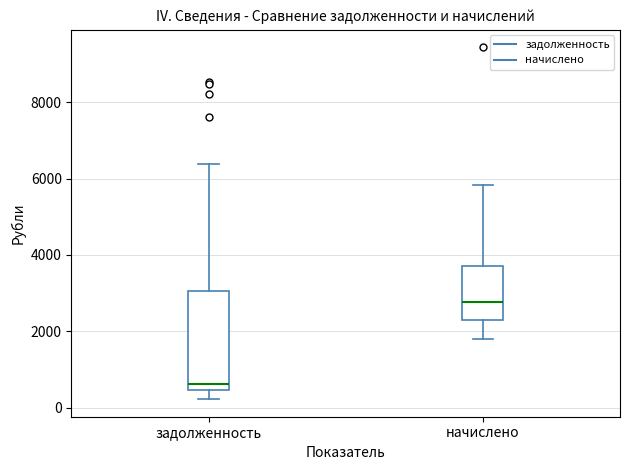

Reading left to right, read every box against the y-axis: the position of its median line, the range the box covers, and the ends of its whiskers. The values are not printed on the chart, so give them approximately, as read against the axis.

задолженность: median 600, box 400 to 3000, whiskers 200 to 6400
начислено: median 2800, box 2200 to 3800, whiskers 1800 to 5800